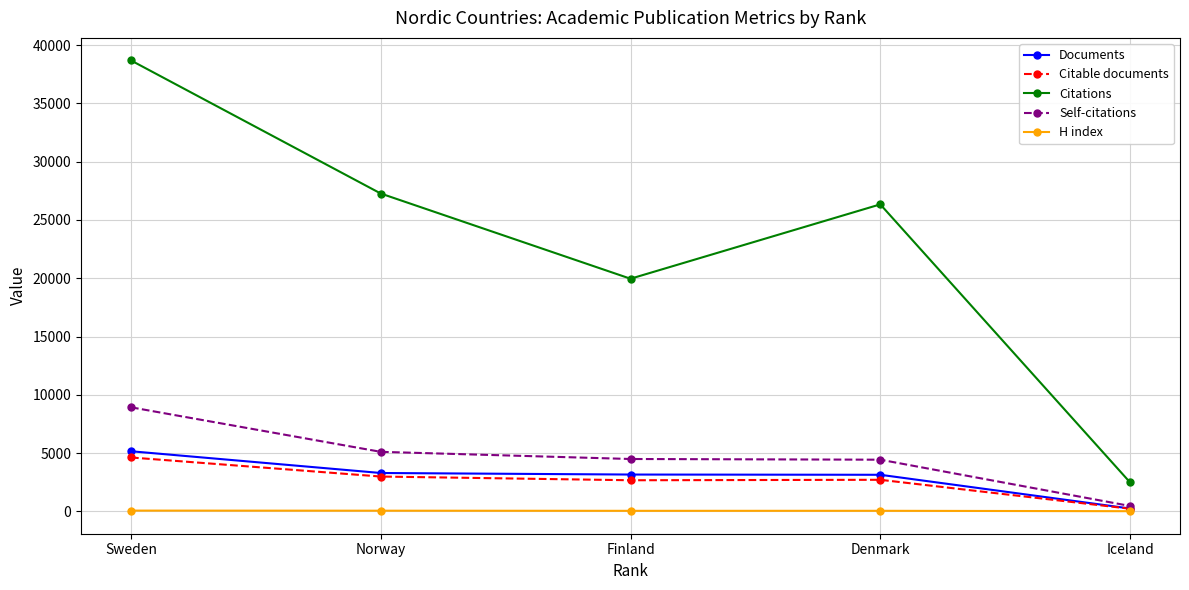

At which label does Self-citations first exceed 4501?

Sweden